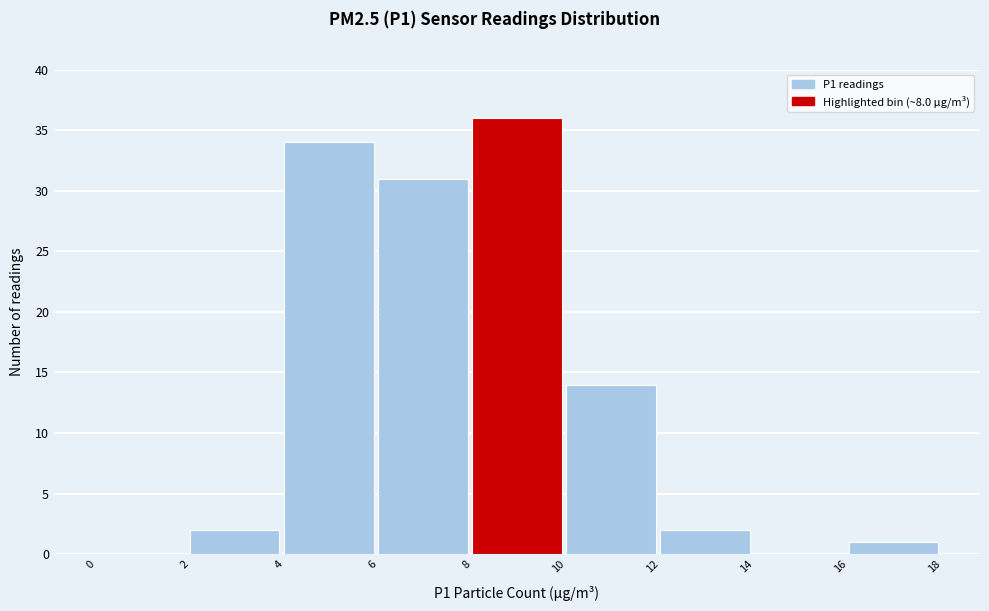

What is the height of the bar covering 12 to 14 on the x-axis? The values are not printed on the chart, so give them approximately, as read against the axis.

2